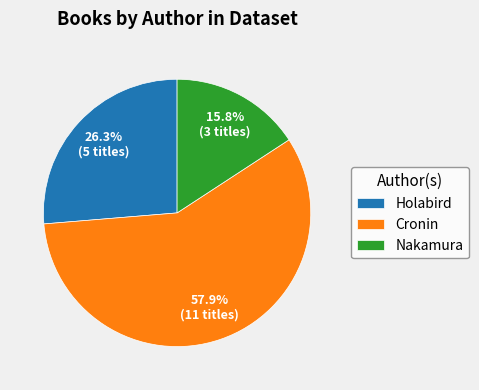

What percentage do Nakamura and Holabird together represent?

42.1%